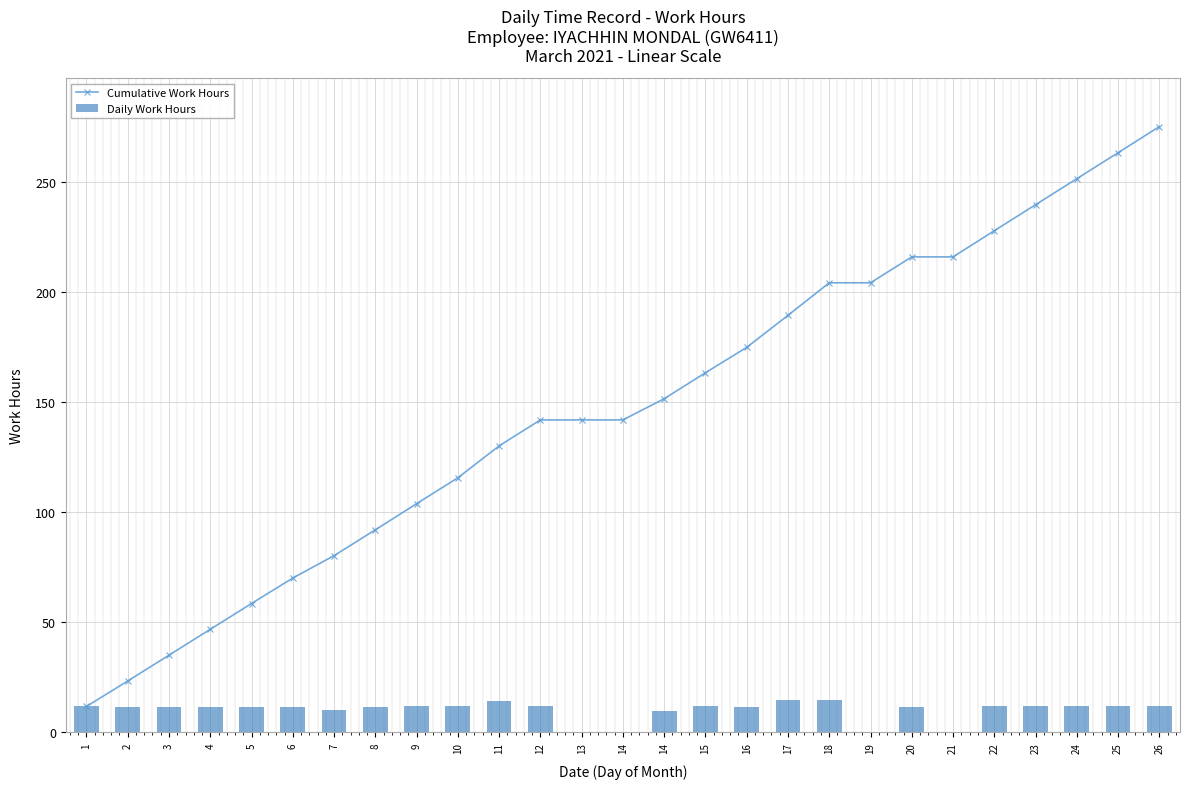

Reading right to left, list all the values displayed in this chart.

Cumulative Work Hours: 26=275.3	25=263.5	24=251.6	23=239.8	22=228.0	21=216.1	20=216.1	19=204.3	18=204.3	17=189.5	16=175.0	15=163.4	14=151.7	14=142.0	13=142.0	12=142.0	11=130.2	10=115.7	9=103.9	8=92.1	7=80.3	6=70.2	5=58.6	4=46.8	3=35.1	2=23.4	1=11.8
Daily Work Hours: 26=11.9	25=11.8	24=11.8	23=11.8	22=11.9	21=0.0	20=11.8	19=0.0	18=14.8	17=14.6	16=11.6	15=11.8	14=9.6	14=0.0	13=0.0	12=11.8	11=14.5	10=11.8	9=11.9	8=11.7	7=10.2	6=11.6	5=11.7	4=11.8	3=11.7	2=11.6	1=11.8